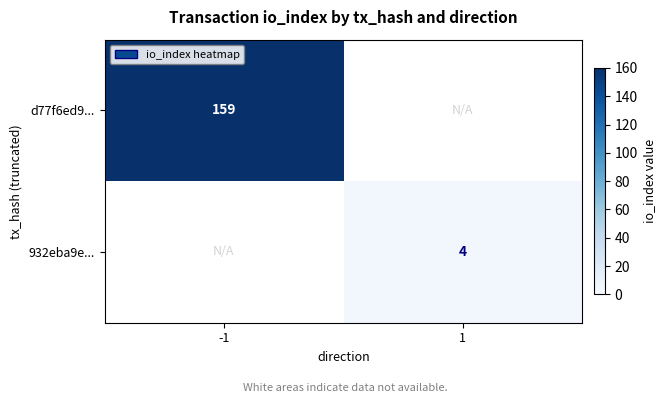

Is it true that d77f6ed9... equals 251 at -1?

False